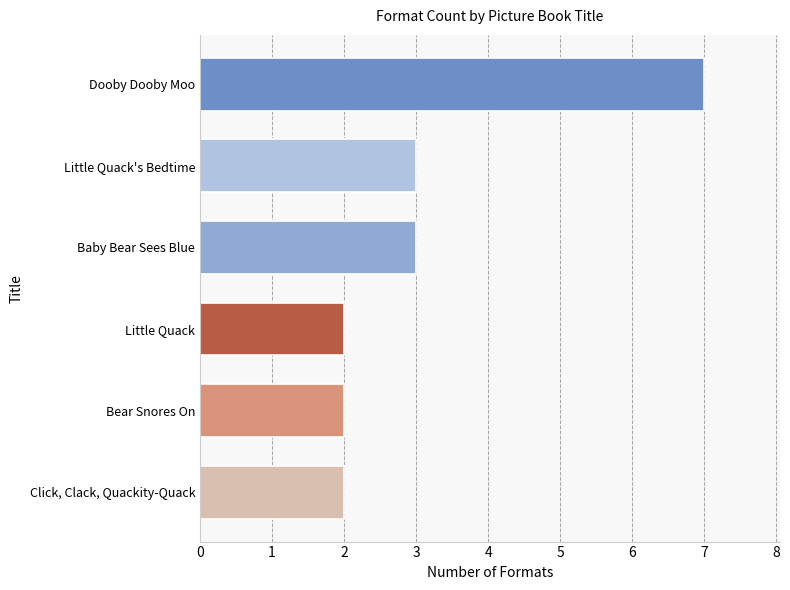

What is the change in value from Little Quack to Little Quack's Bedtime?

+1